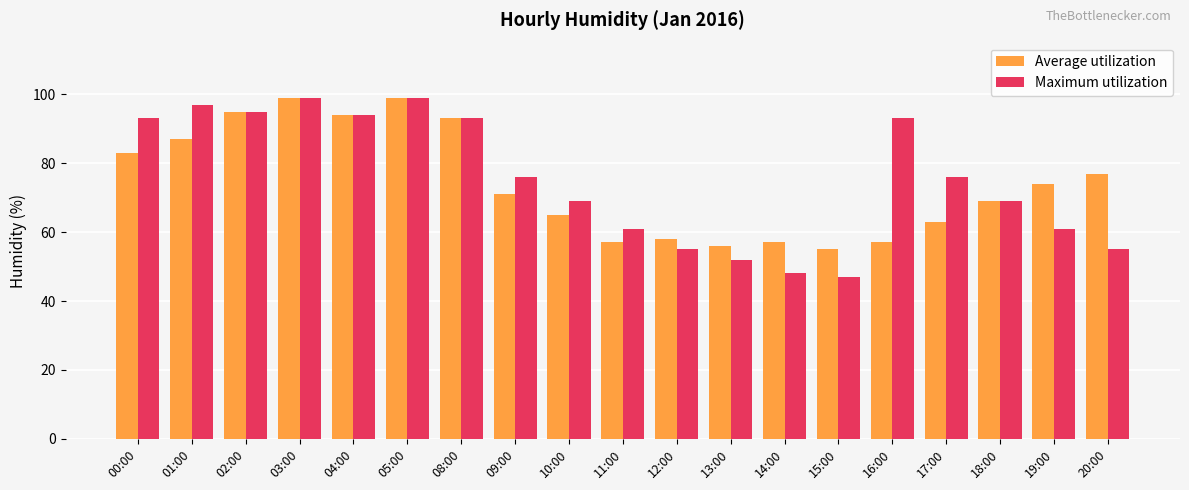

List the series in order of their overall mean, highest first.

Maximum utilization, Average utilization